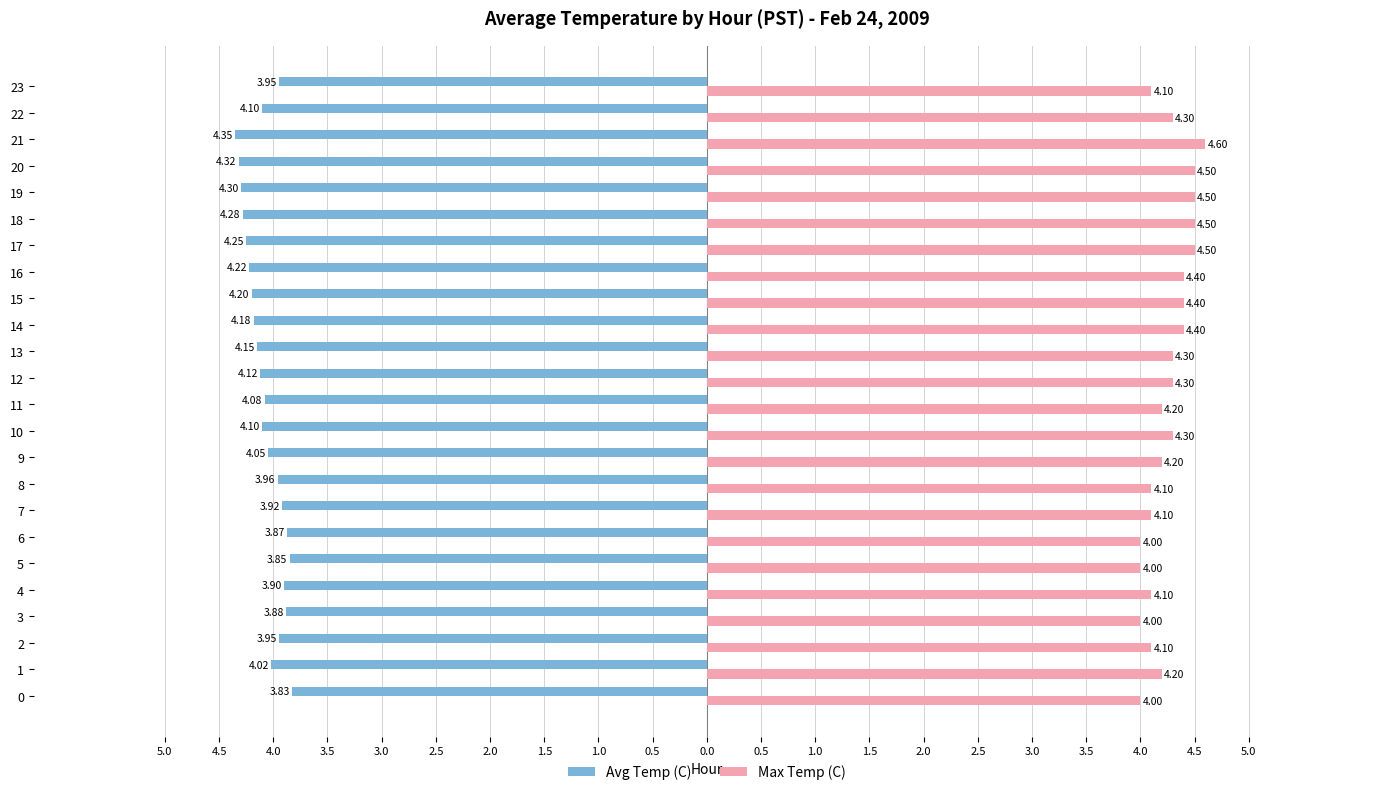

What are all the series names shown in the legend?

Avg Temp (C), Max Temp (C)